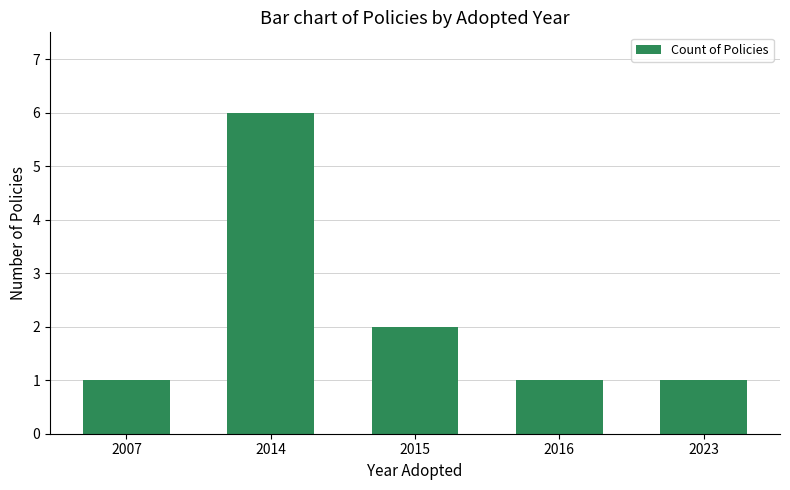

What is the average value?

2